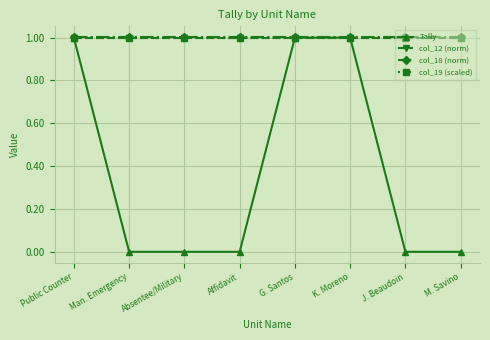

What is the average value of the col_19 (scaled) series?

1.0